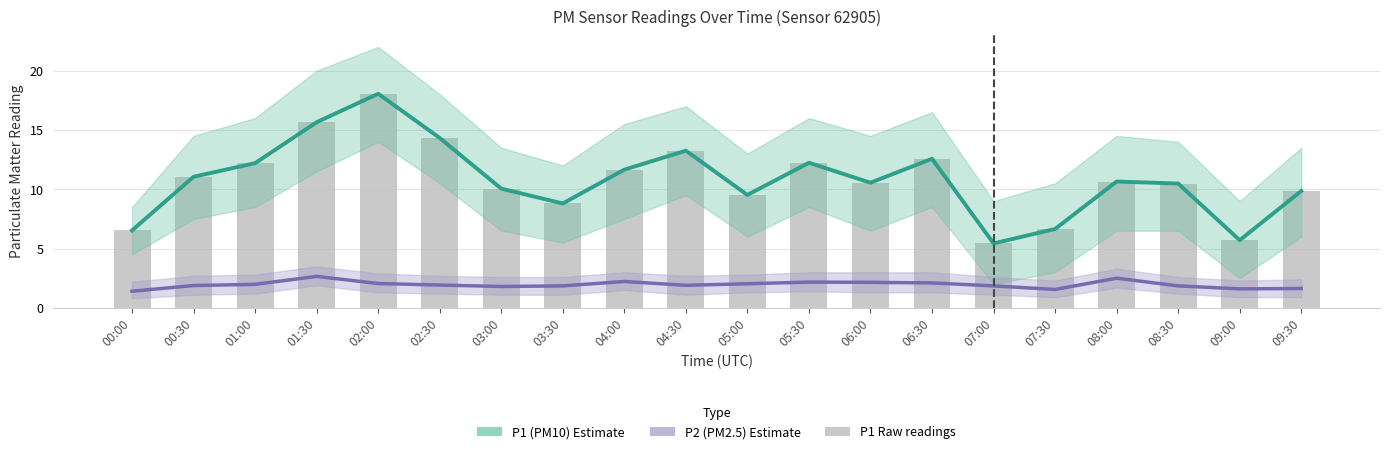

Reading right to left, what are all the values shown in this chart?

P1 Estimate: 09:30=9.8	09:00=5.7	08:30=10.5	08:00=10.7	07:30=6.7	07:00=5.4	06:30=12.6	06:00=10.6	05:30=12.2	05:00=9.5	04:30=13.2	04:00=11.7	03:30=8.8	03:00=10.1	02:30=14.3	02:00=18.1	01:30=15.7	01:00=12.2	00:30=11.1	00:00=6.5
P2 Estimate: 09:30=1.6	09:00=1.6	08:30=1.9	08:00=2.5	07:30=1.6	07:00=1.9	06:30=2.1	06:00=2.1	05:30=2.2	05:00=2.0	04:30=1.9	04:00=2.2	03:30=1.9	03:00=1.8	02:30=1.9	02:00=2.0	01:30=2.6	01:00=2.0	00:30=1.9	00:00=1.4
P1 (PM10): 09:30=9.8	09:00=5.7	08:30=10.5	08:00=10.7	07:30=6.7	07:00=5.4	06:30=12.6	06:00=10.6	05:30=12.2	05:00=9.5	04:30=13.2	04:00=11.7	03:30=8.8	03:00=10.1	02:30=14.3	02:00=18.1	01:30=15.7	01:00=12.2	00:30=11.1	00:00=6.5